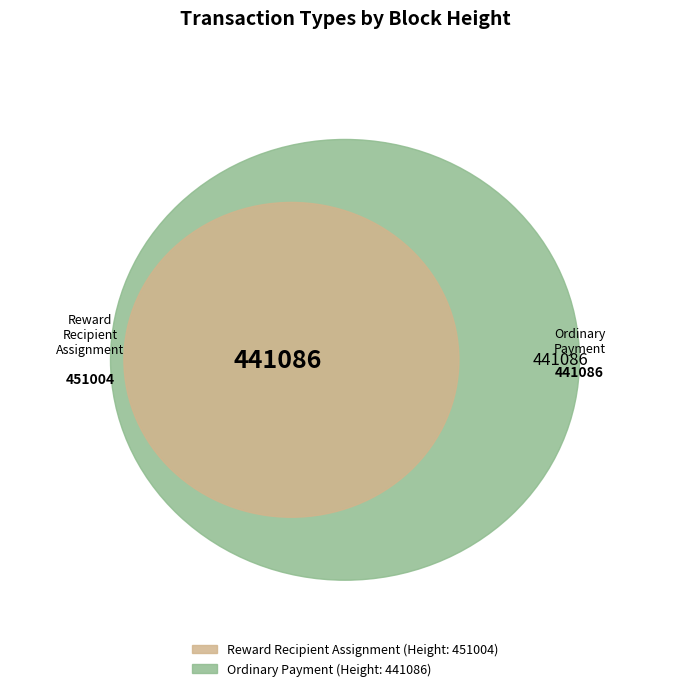

Count the number of slices in the pie.

2